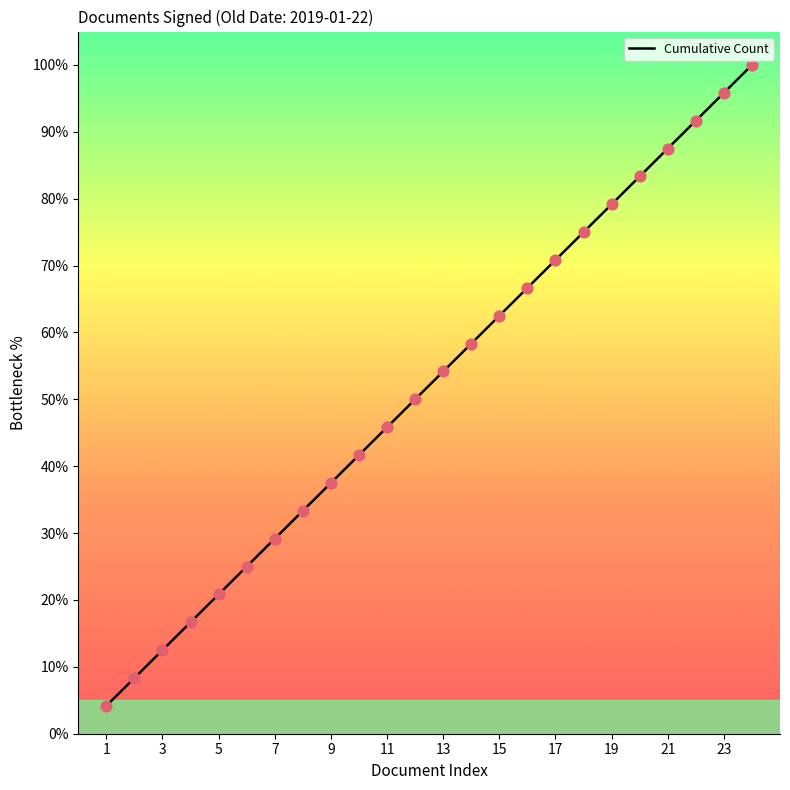

What is the minimum value shown in the chart?

4.2